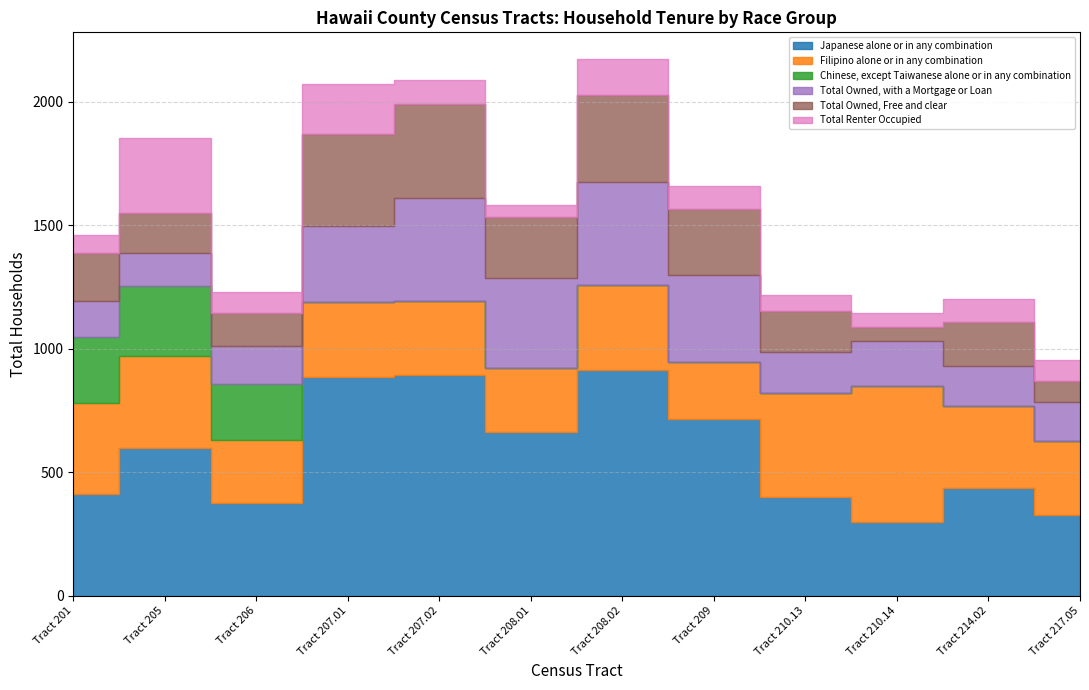

True or false: Filipino alone or in any combination and Chinese, except Taiwanese alone or in any combination intersect in this chart.

False